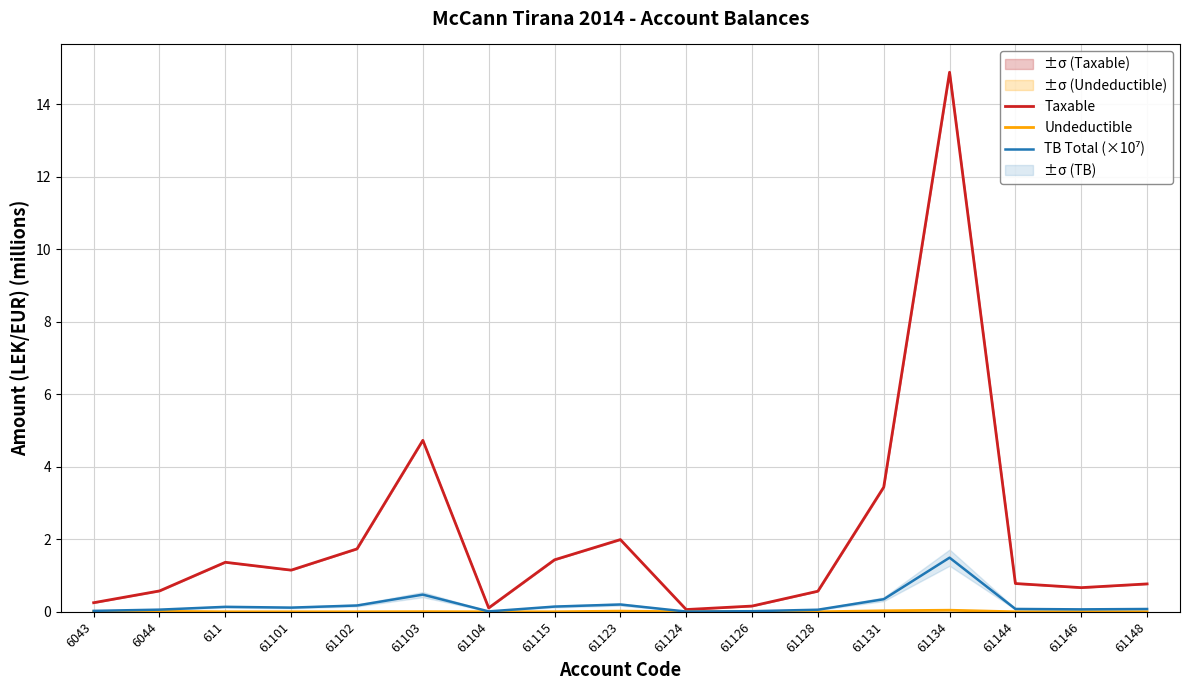

The TB Total (×10⁷) series shows 0.1 at 61101. True or false?

True